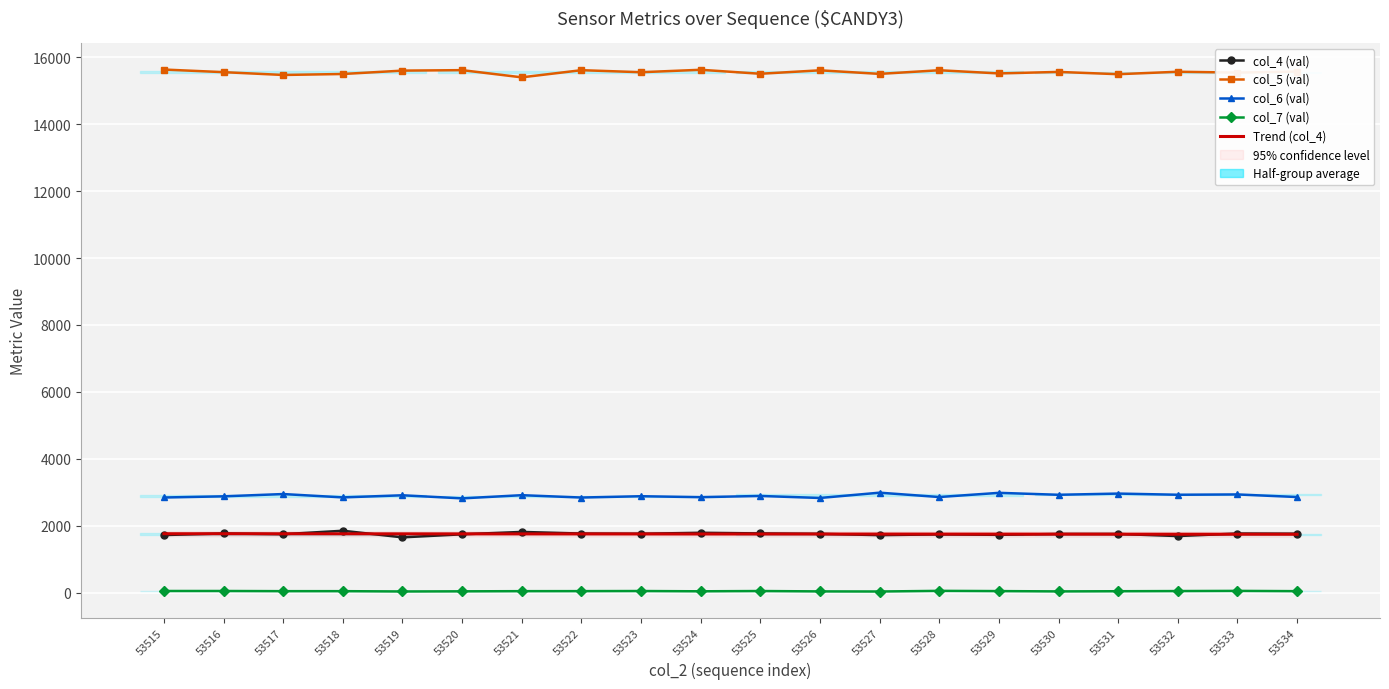

At which category is the sum across all series the highest?

53524